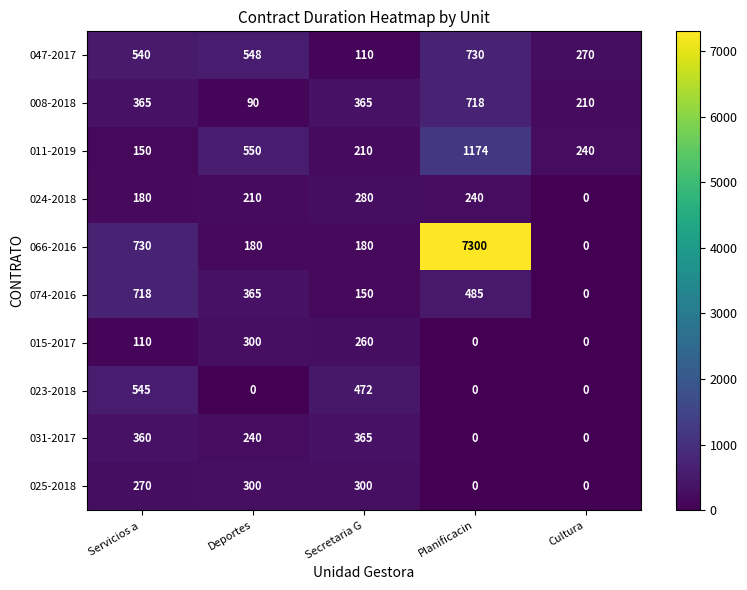

True or false: 023-2018 has a value of 0 at Cultura.

True